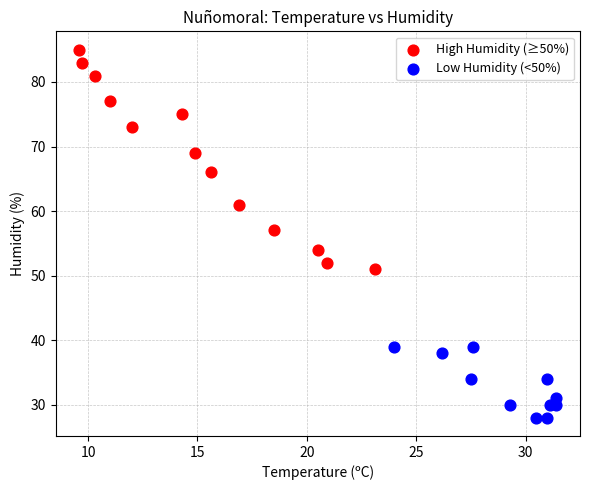

Which series contains the highest Y value?

High Humidity (≥50%)